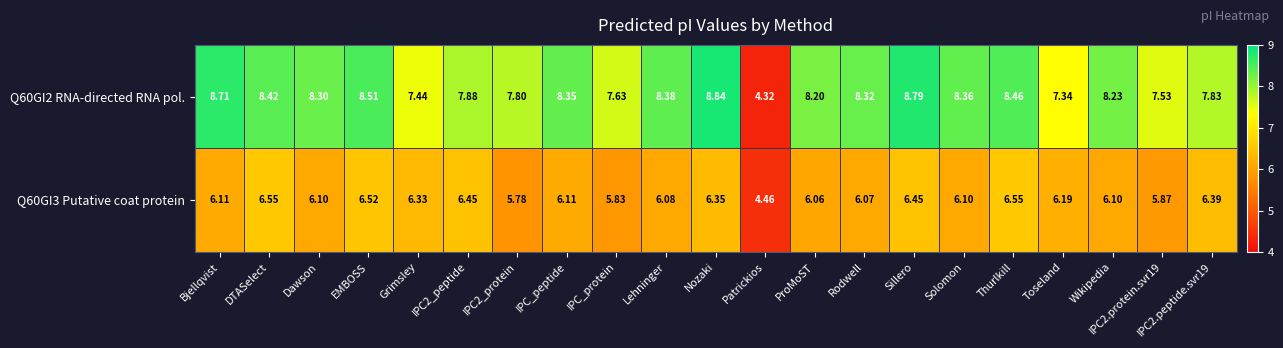

At which category does the chart reach its peak across all series?

Nozaki